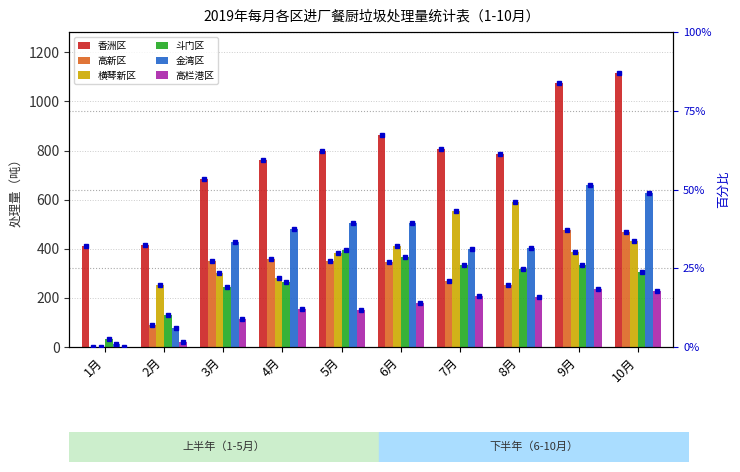

Rank the series at 8月 from lowest to highest value.

高栏港区, 高新区, 斗门区, 金湾区, 横琴新区, 香洲区